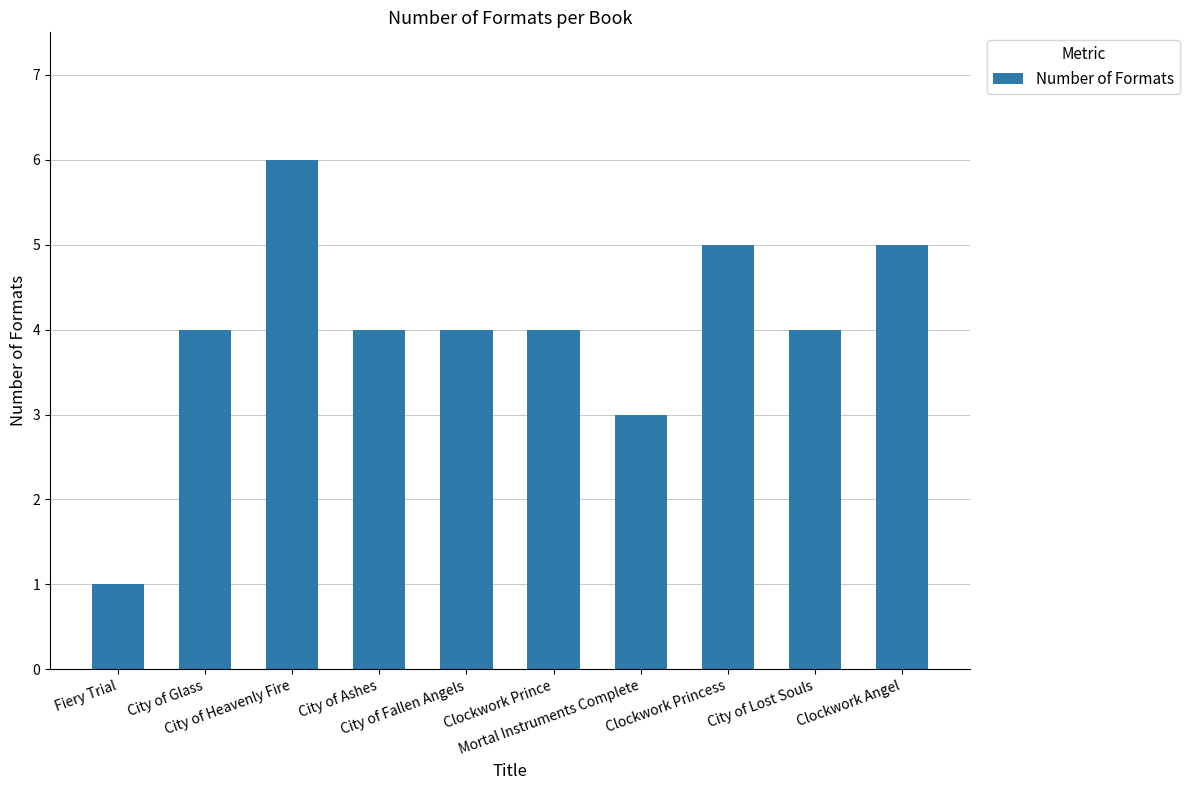

The value at Clockwork Princess is 7. True or false?

False